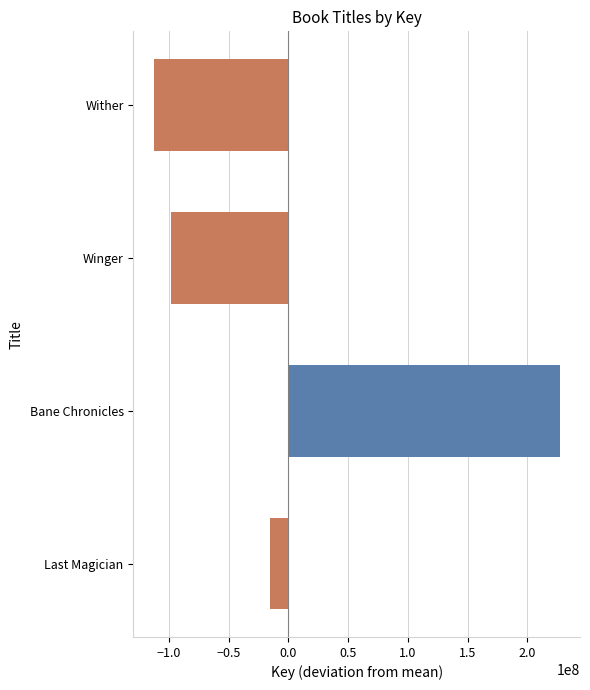

Rank the categories by value from lowest to highest.

Wither, Winger, Last Magician, Bane Chronicles